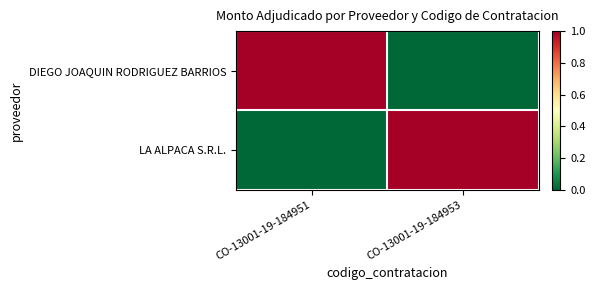

Reading left to right, extract all data points from this chart.

DIEGO JOAQUIN RODRIGUEZ BARRIOS: CO-13001-19-184951=1	CO-13001-19-184953=0
LA ALPACA S.R.L.: CO-13001-19-184951=0	CO-13001-19-184953=1